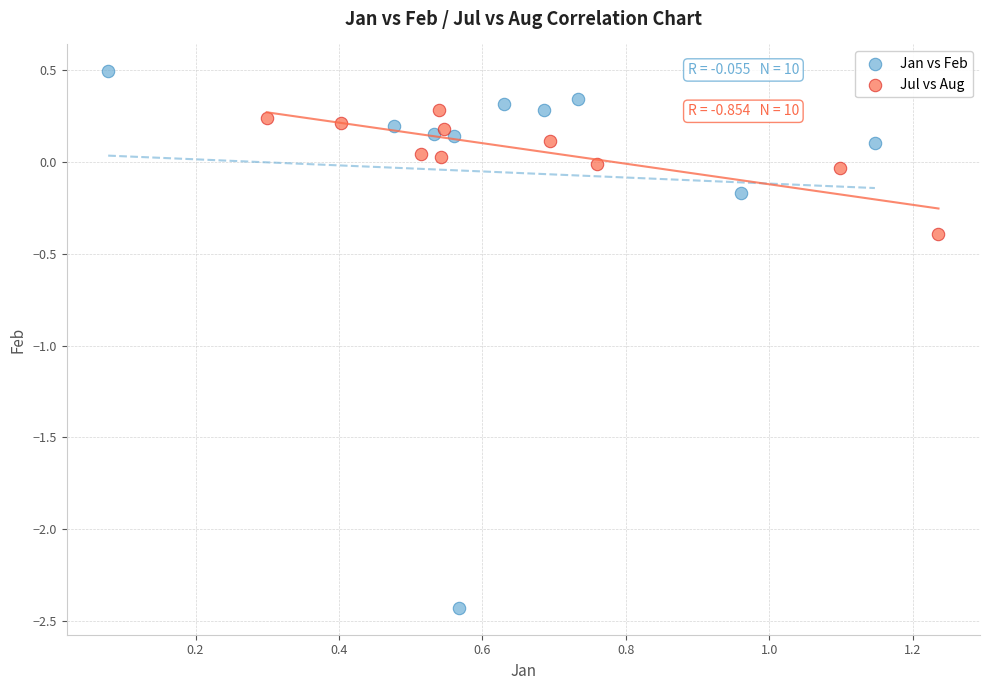

Which series contains the highest Y value?

Jan vs Feb